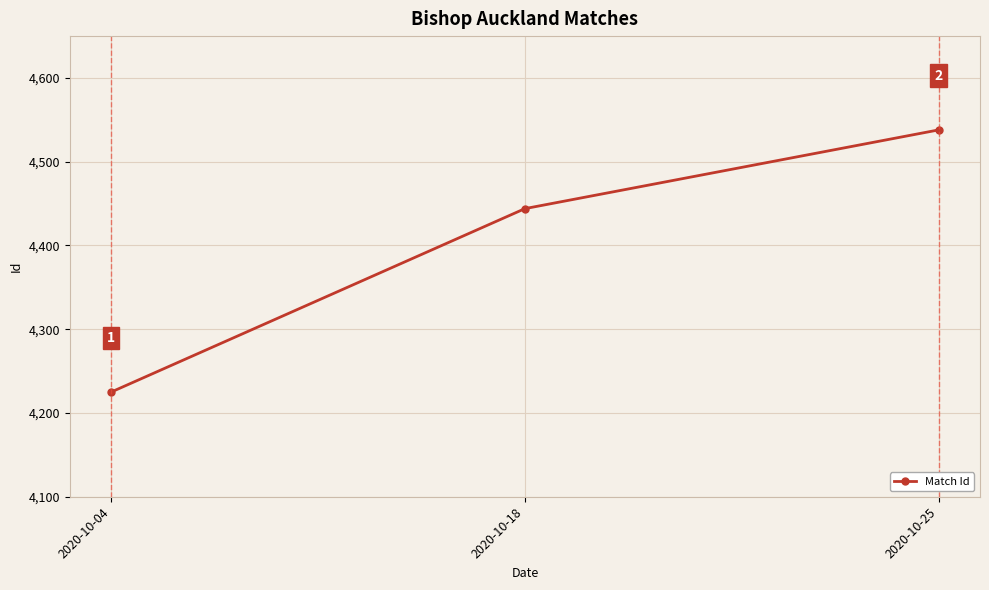

Rank the categories by value from highest to lowest.

2020-10-25, 2020-10-18, 2020-10-04